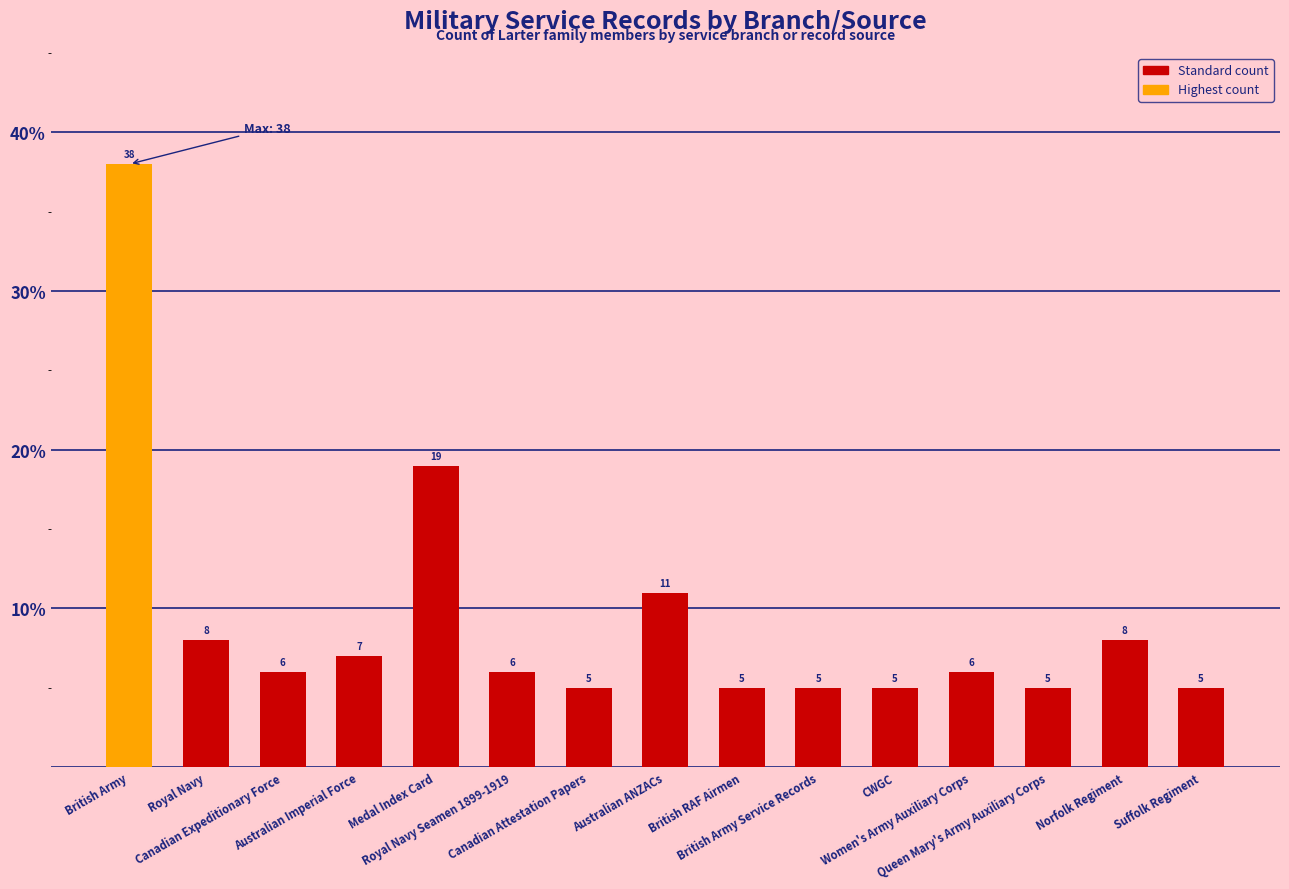

What is the smallest value displayed?

5